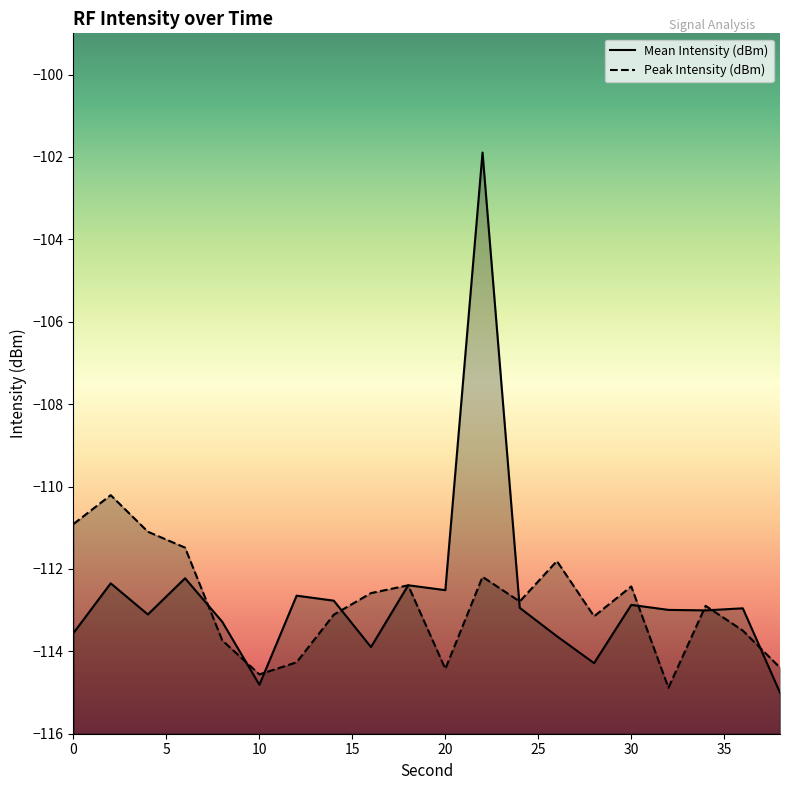

What is the difference between the maximum and second lowest values in the Mean Intensity (dBm) series?

12.9